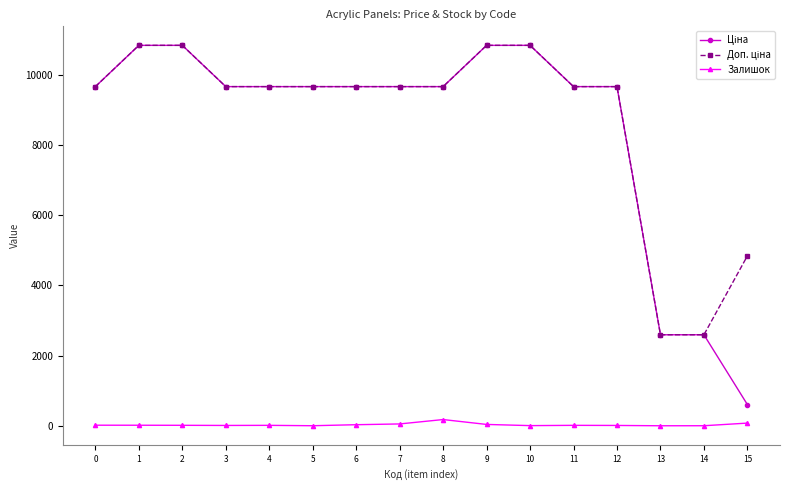

What is the greatest value displayed?

10840.1